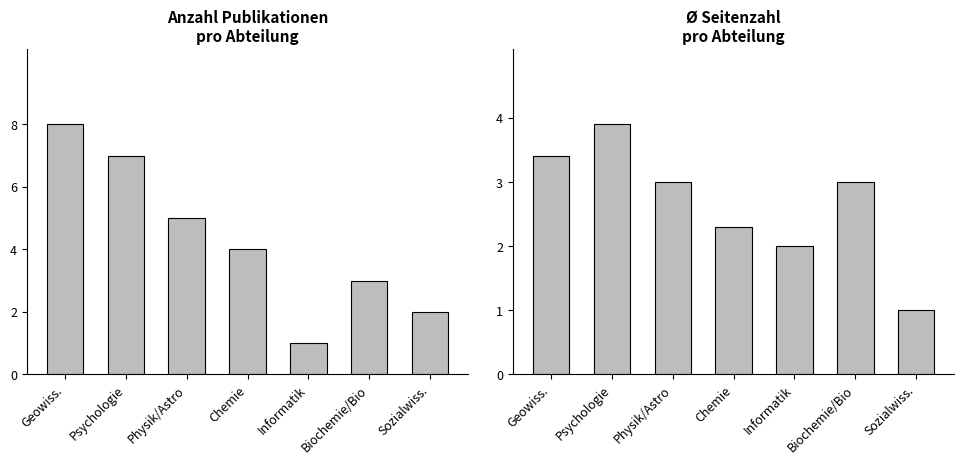

At how many categories does at least one series exceed 7?

1